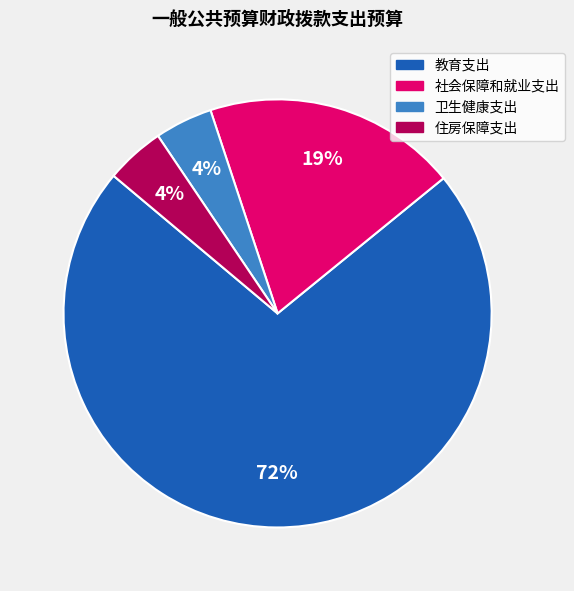

What is the largest slice in the pie chart?

教育支出